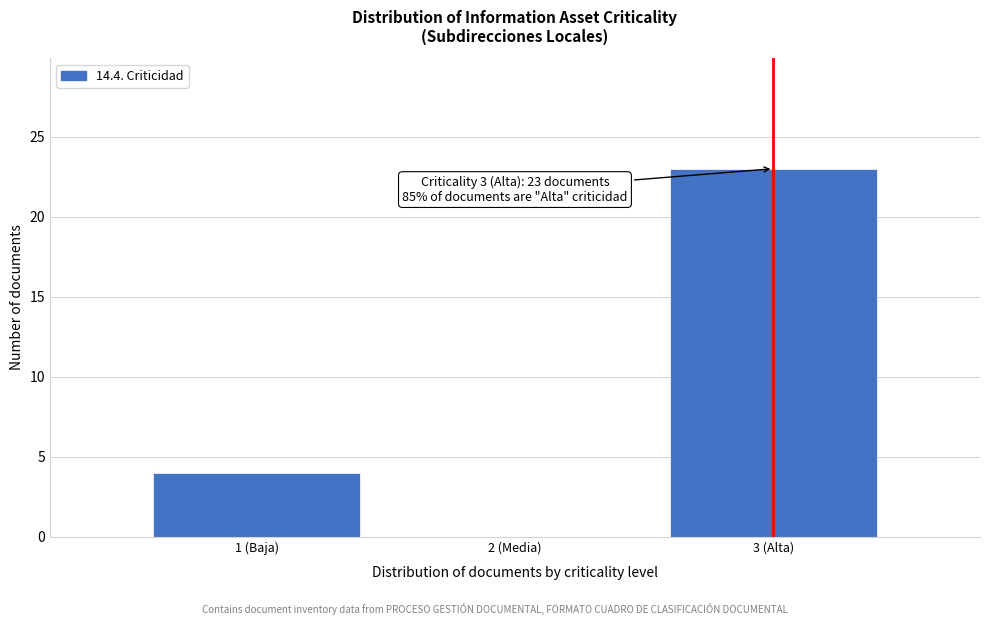

Reading left to right, list all the values displayed in this chart.

1 (Baja)=4	2 (Media)=0	3 (Alta)=23